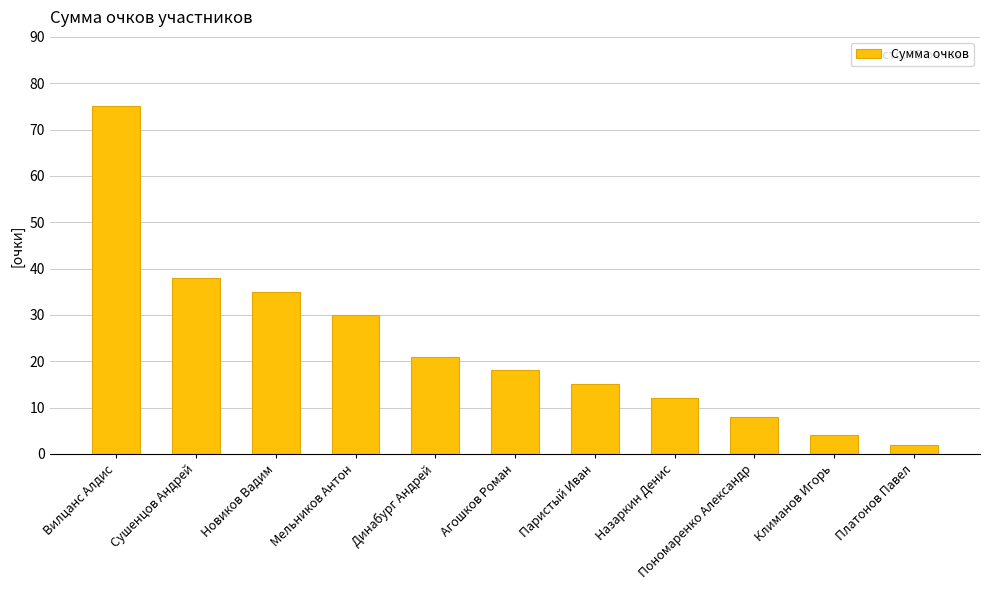

What is the sum of the values at Платонов Павел and Мельников Антон?

32